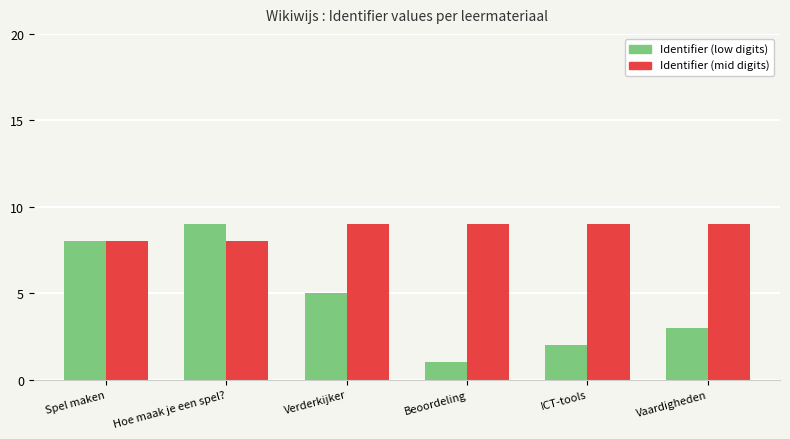

How many data points in Identifier (low digits) are less than 5?

3